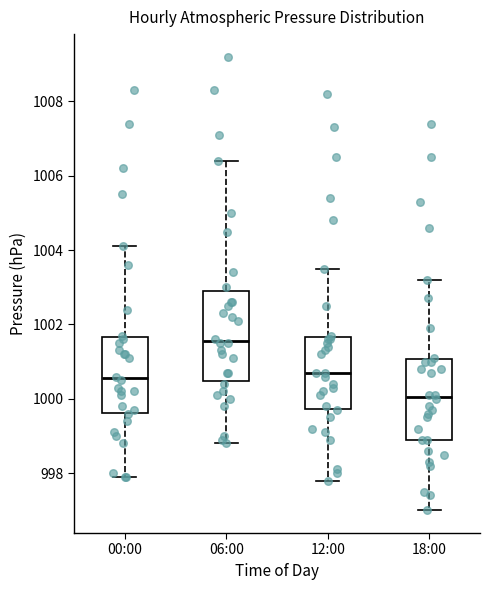

Reading left to right, transcribe this box plot: for each box, give where its median line is, the range the box spans, and where its two whiskers end, as read against the y-axis. The values are not printed on the chart, so give them approximately, as read against the axis.

00:00: median 1000.6, box 999.6 to 1001.6, whiskers 998.0 to 1004.2
06:00: median 1001.6, box 1000.4 to 1003.0, whiskers 998.8 to 1006.4
12:00: median 1000.8, box 999.8 to 1001.6, whiskers 997.8 to 1003.6
18:00: median 1000.0, box 999.0 to 1001.0, whiskers 997.0 to 1003.2